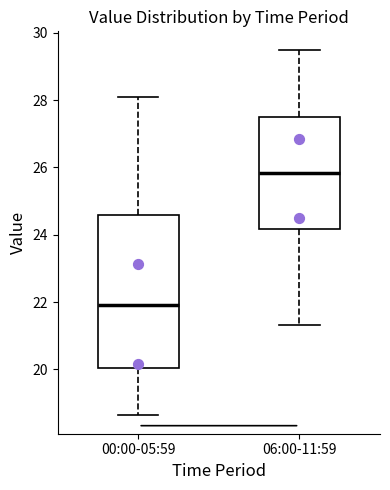

Reading left to right, transcribe this box plot: for each box, give where its median line is, the range the box spans, and where its two whiskers end, as read against the y-axis. The values are not printed on the chart, so give them approximately, as read against the axis.

00:00-05:59: median 22.0, box 20.0 to 24.6, whiskers 18.6 to 28.0
06:00-11:59: median 25.8, box 24.2 to 27.6, whiskers 21.4 to 29.6